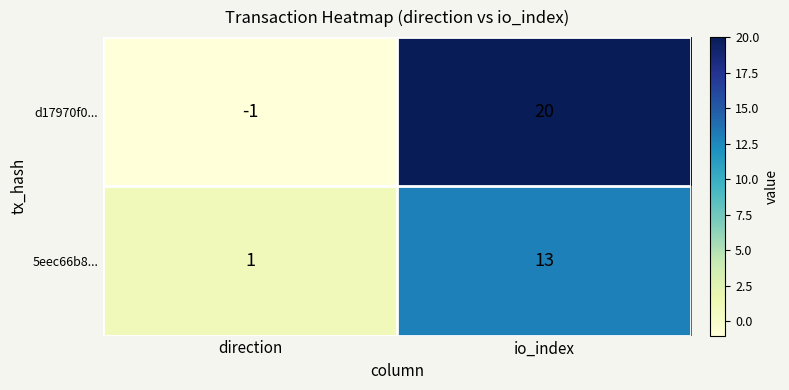

What is the difference between the highest and lowest values at direction?

2